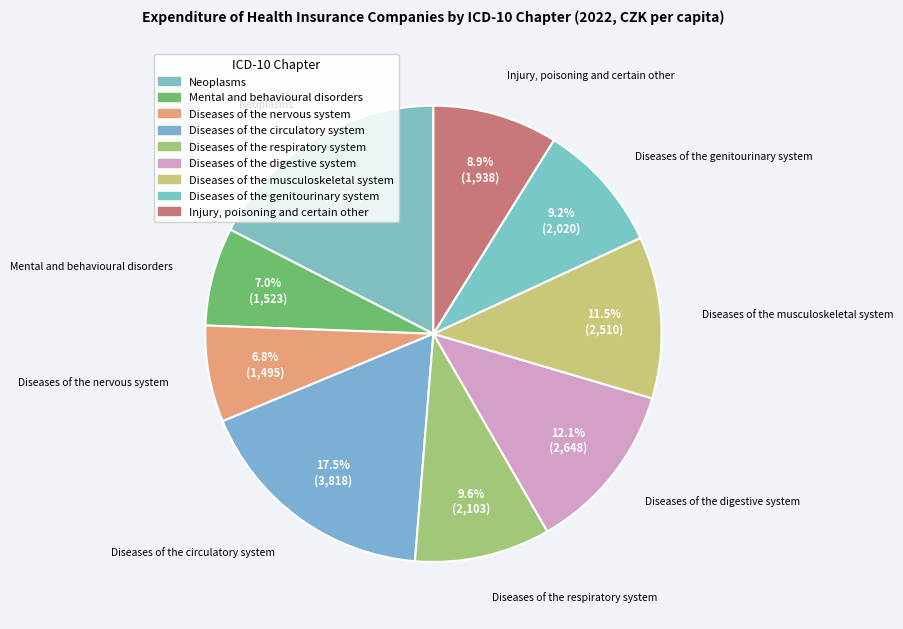

To the nearest percent, what is the difference between the Diseases of the circulatory system and Diseases of the musculoskeletal system slice percentages?

6%